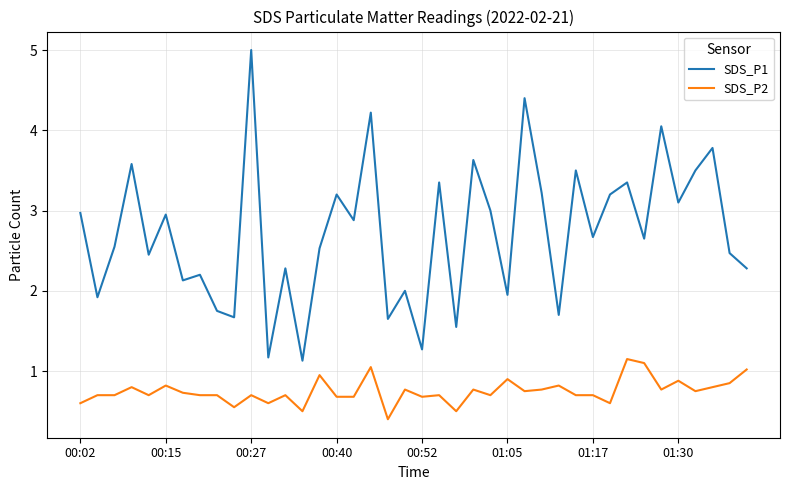

In SDS_P1, how many points are lower than both neighbors (excluding endpoints)?

15